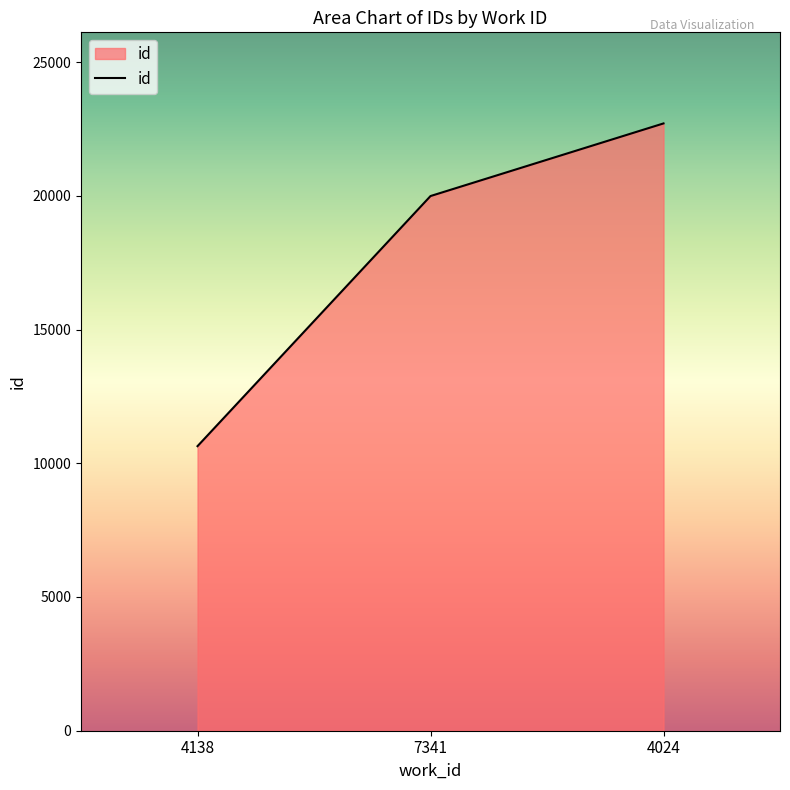

What position from the left is 4024?

3